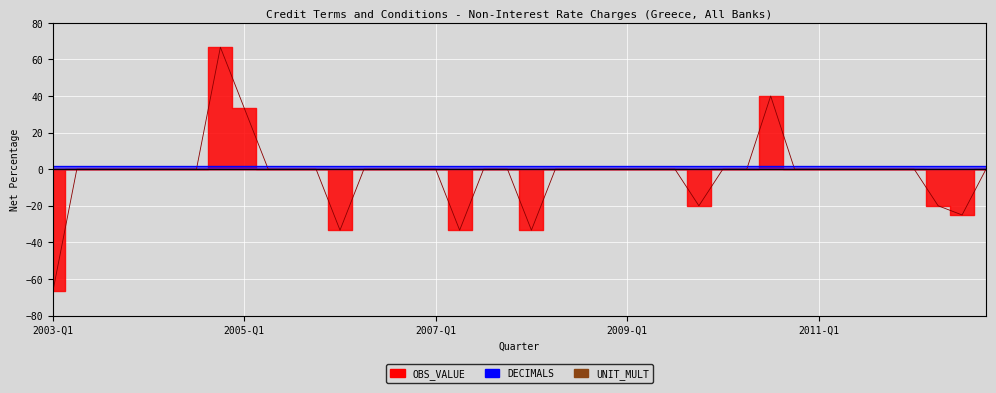

What is the approximate value of DECIMALS at 2003-Q3?

2.0